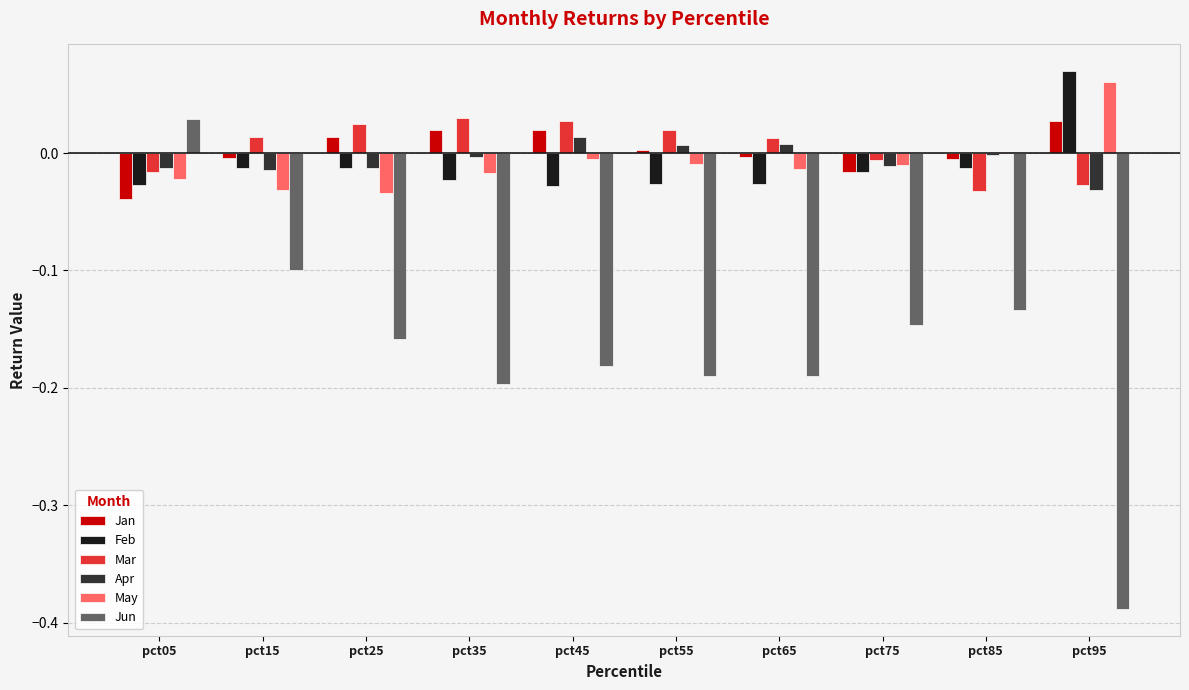

The Jun series shows -0.3 at pct55. True or false?

False